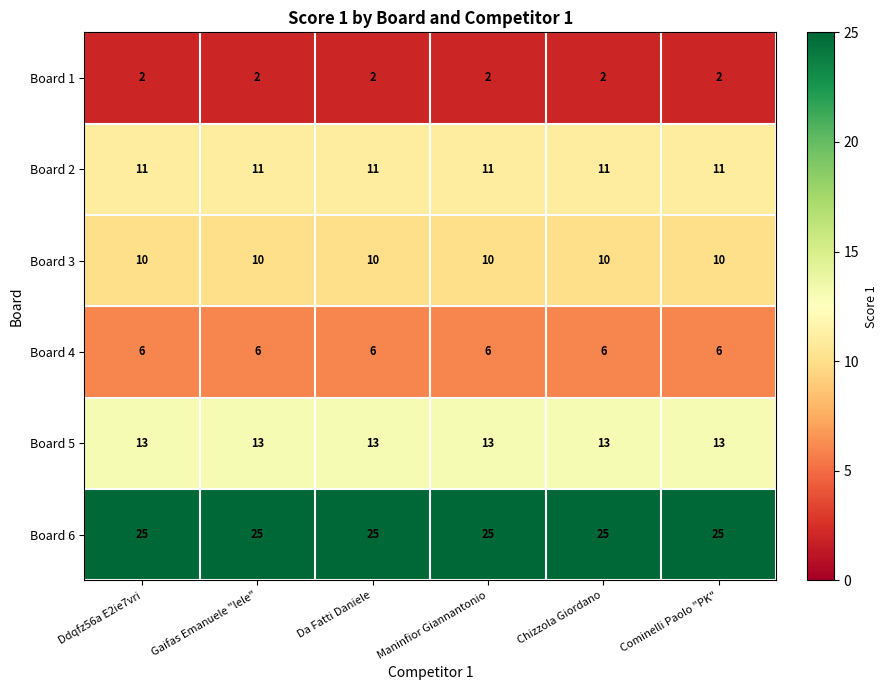

The value of Board 5 at Ddqfz56a E2ie7vri is 13. True or false?

True